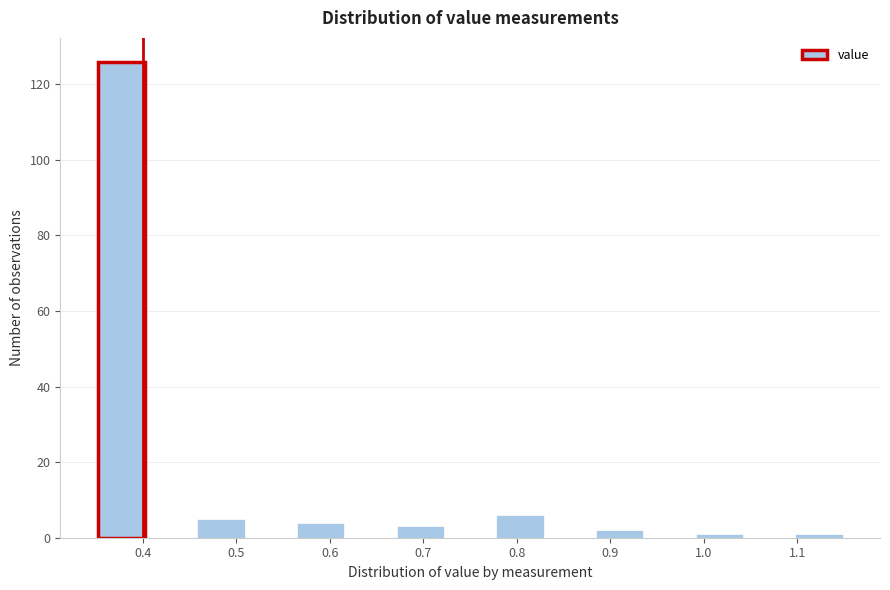

What is the height of the bar covering 0.46 to 0.51 on the x-axis? Neither the bar edges nor the heights are printed on the chart, so give them approximately, as read against the axes.

6